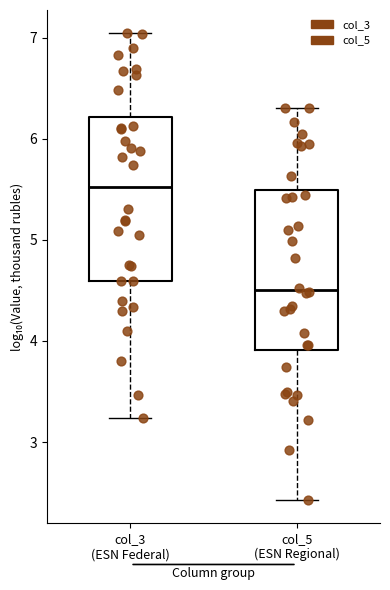

Which box's median line is the lowest?

col_5 (ESN Regional)